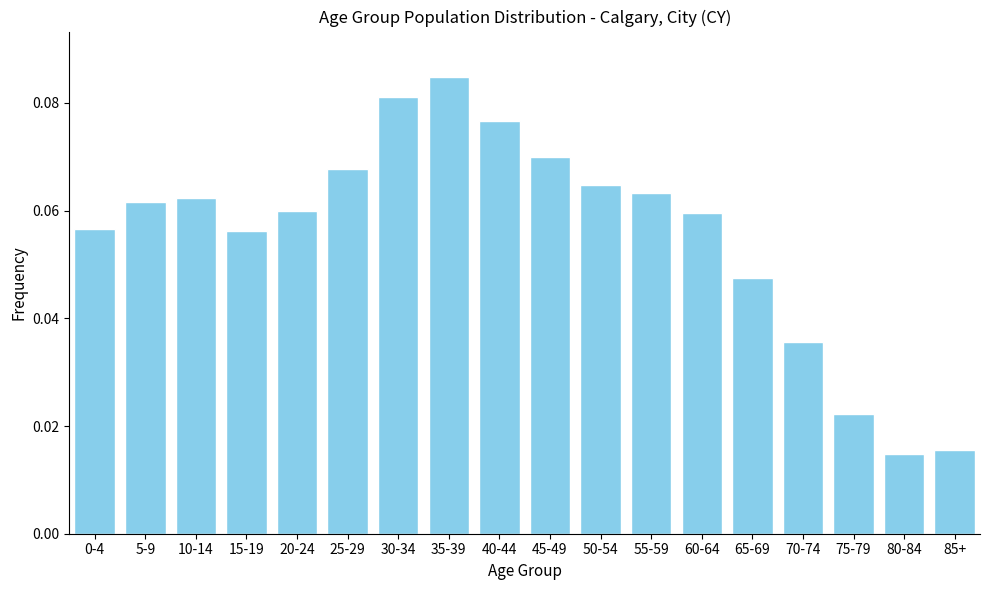

Count the values in the range 0 to 1.

18